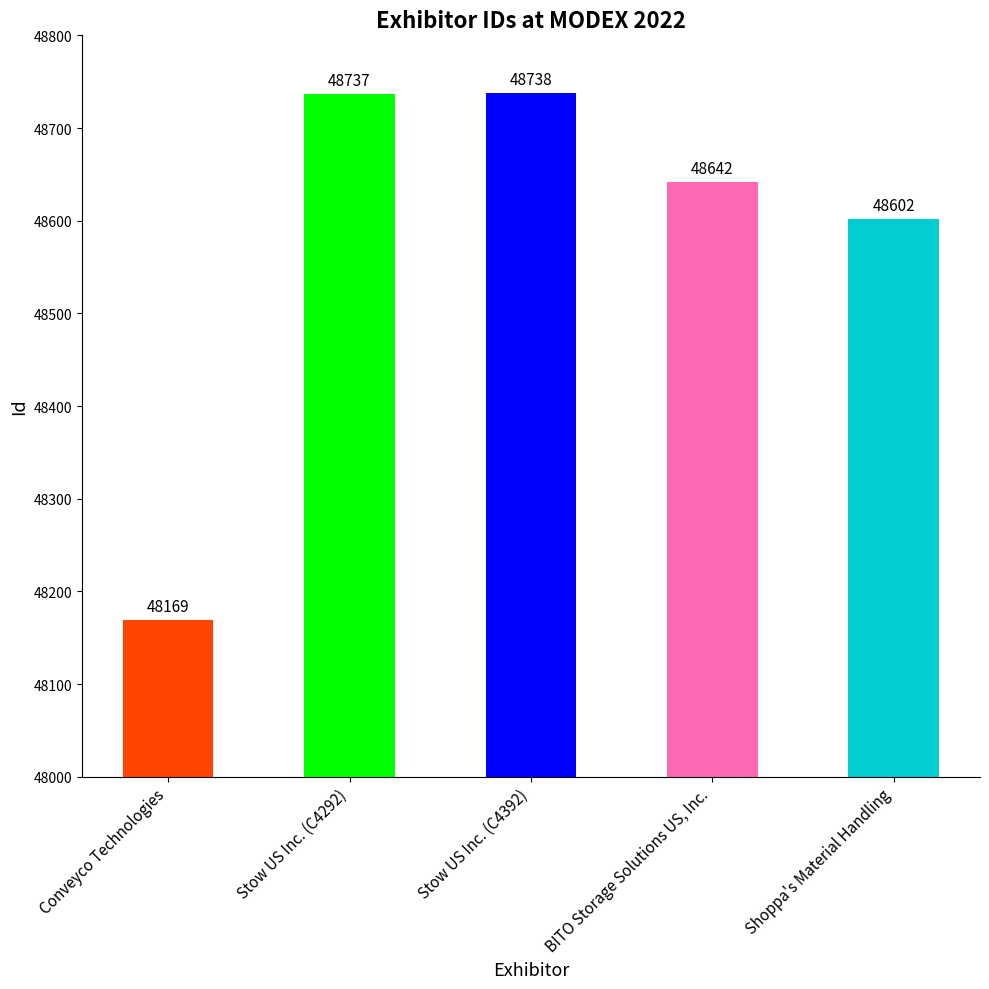

What is the label of the 4th bar from the right?

Stow US Inc. (C4292)